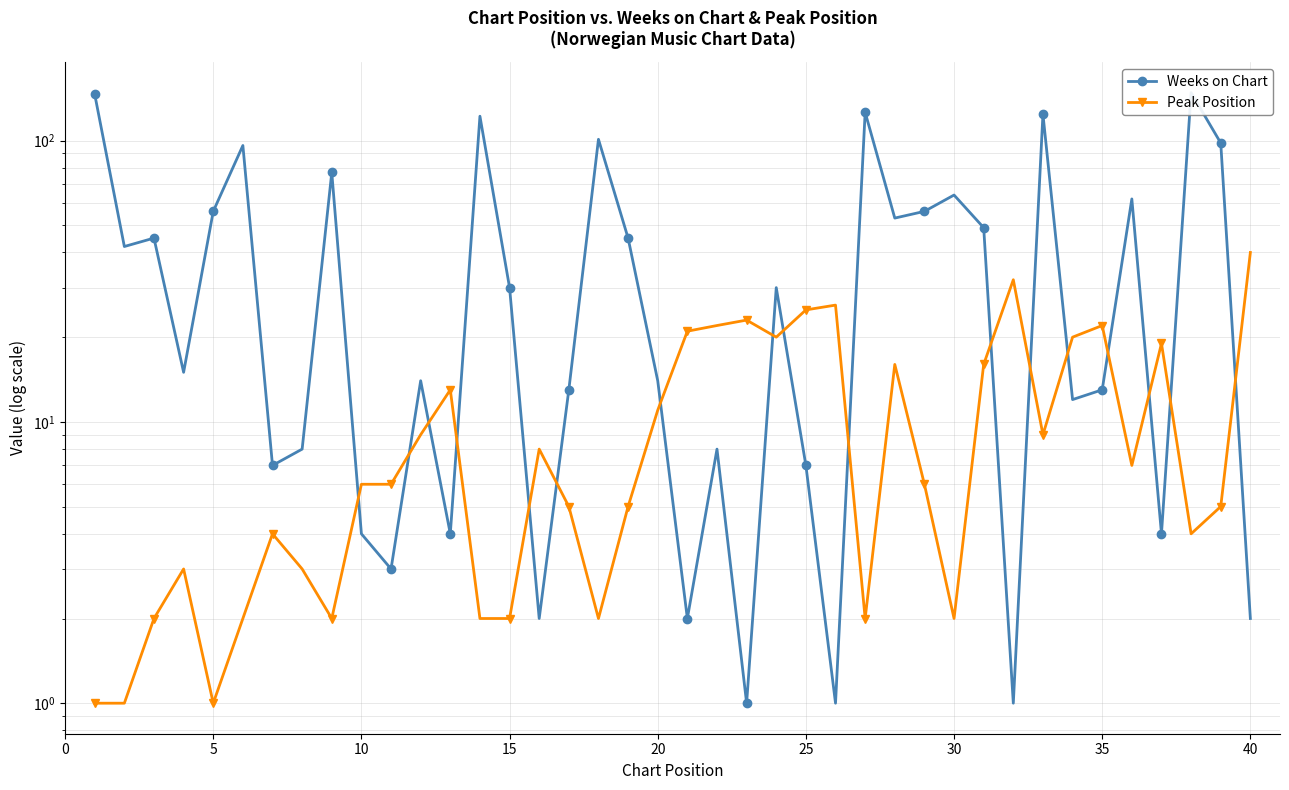

What is the value of the Weeks on Chart point at the 5th from the left?

56